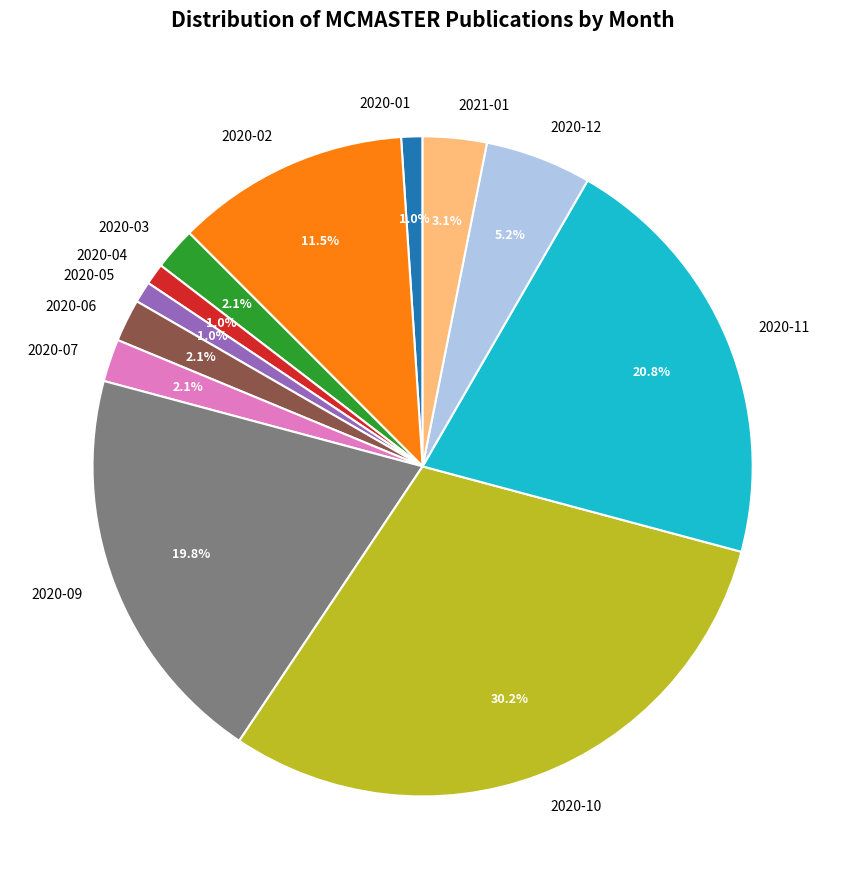

True or false: 2021-01 accounts for 16% of the total.

False